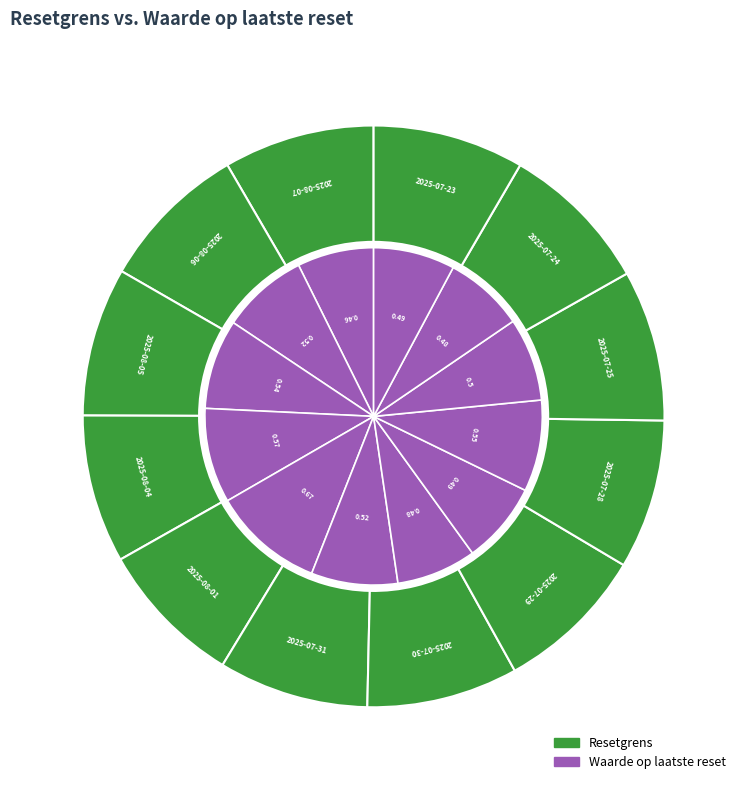

The 2025-07-25 slice represents 14% of the pie. True or false?

False